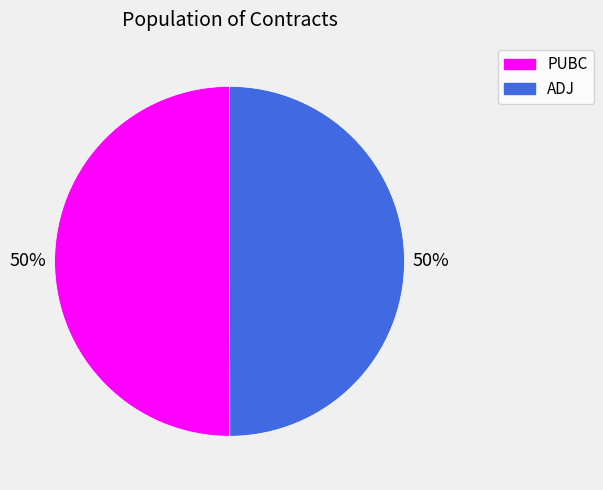

Approximately how many times larger is the value at ADJ compared to PUBC?

1.0